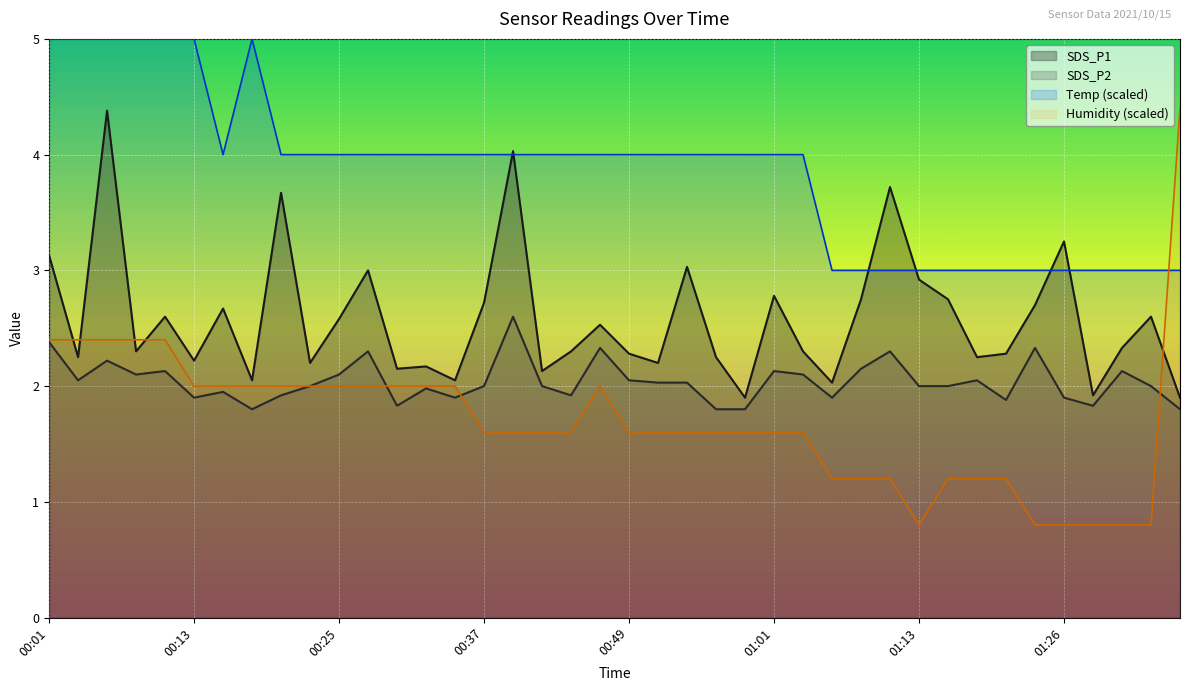

In SDS_P2, how many points are lower than both neighbors (excluding endpoints)?

10